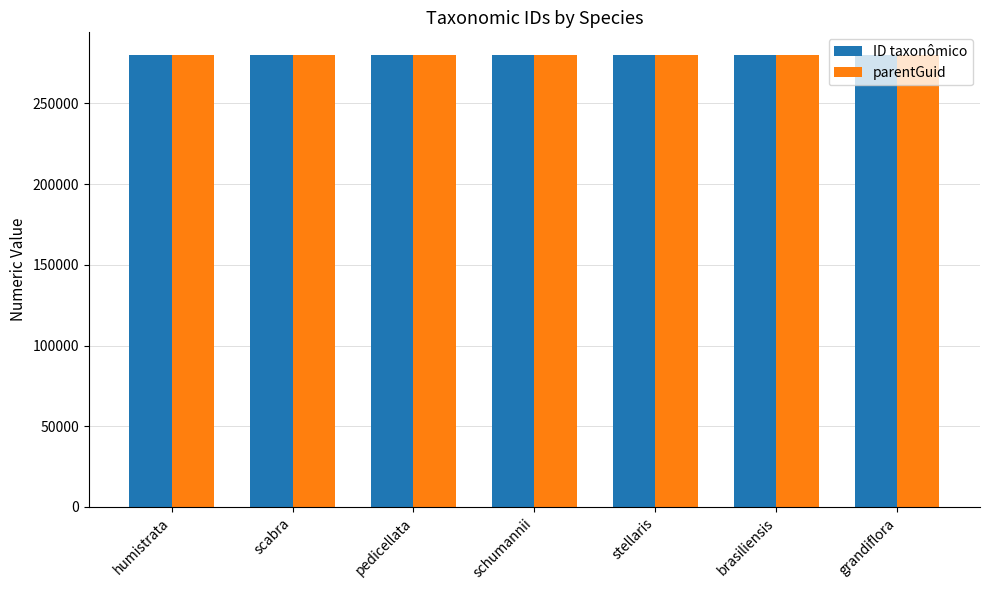

The ID taxonômico series shows 496838 at brasiliensis. True or false?

False